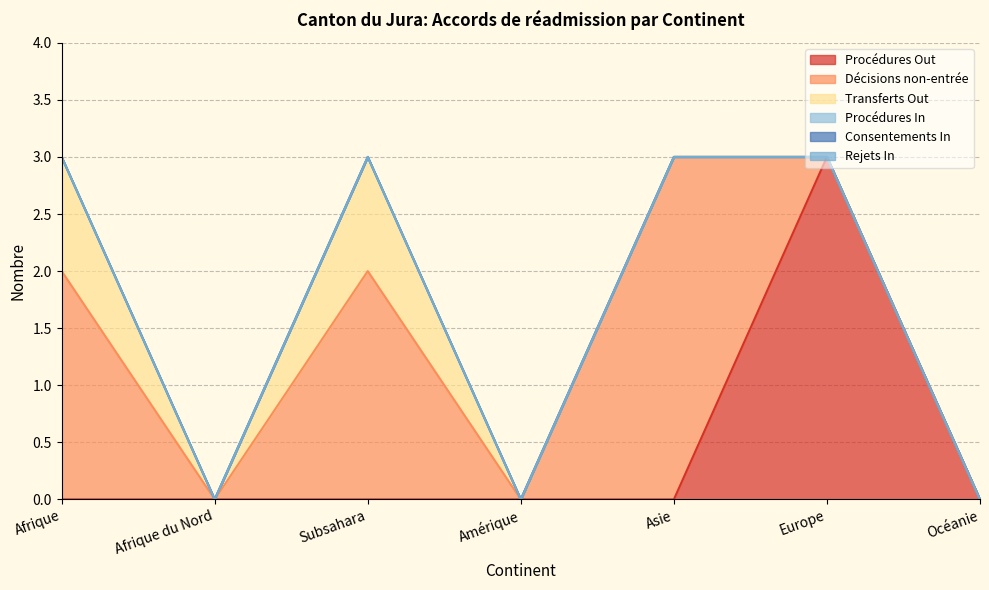

How many data points in Procédures Out are above 0?

1